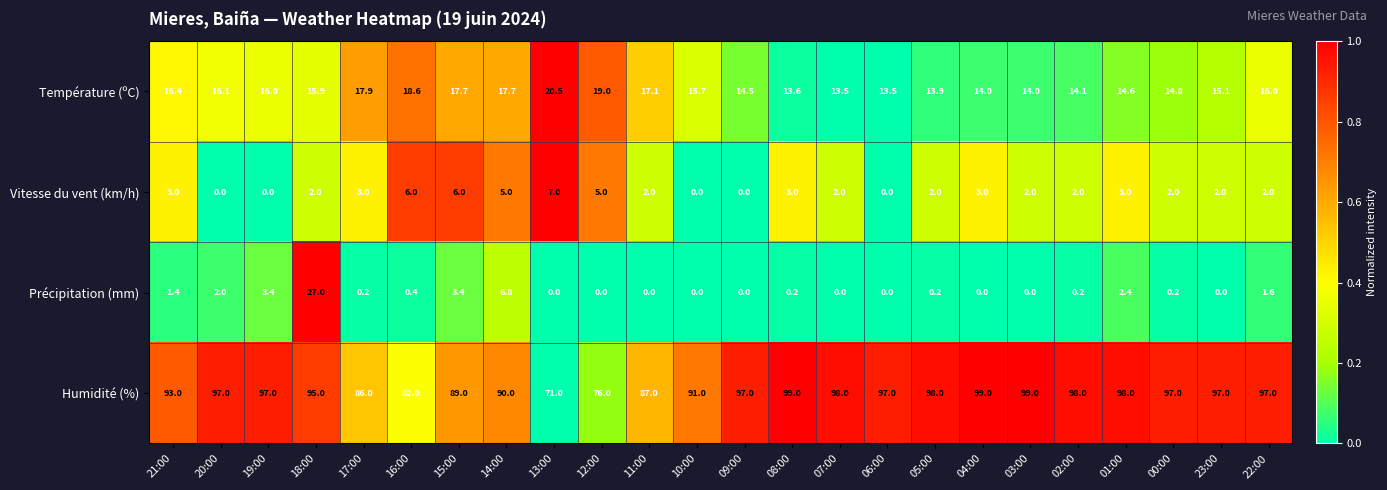

How many categories are shown in the chart?

24